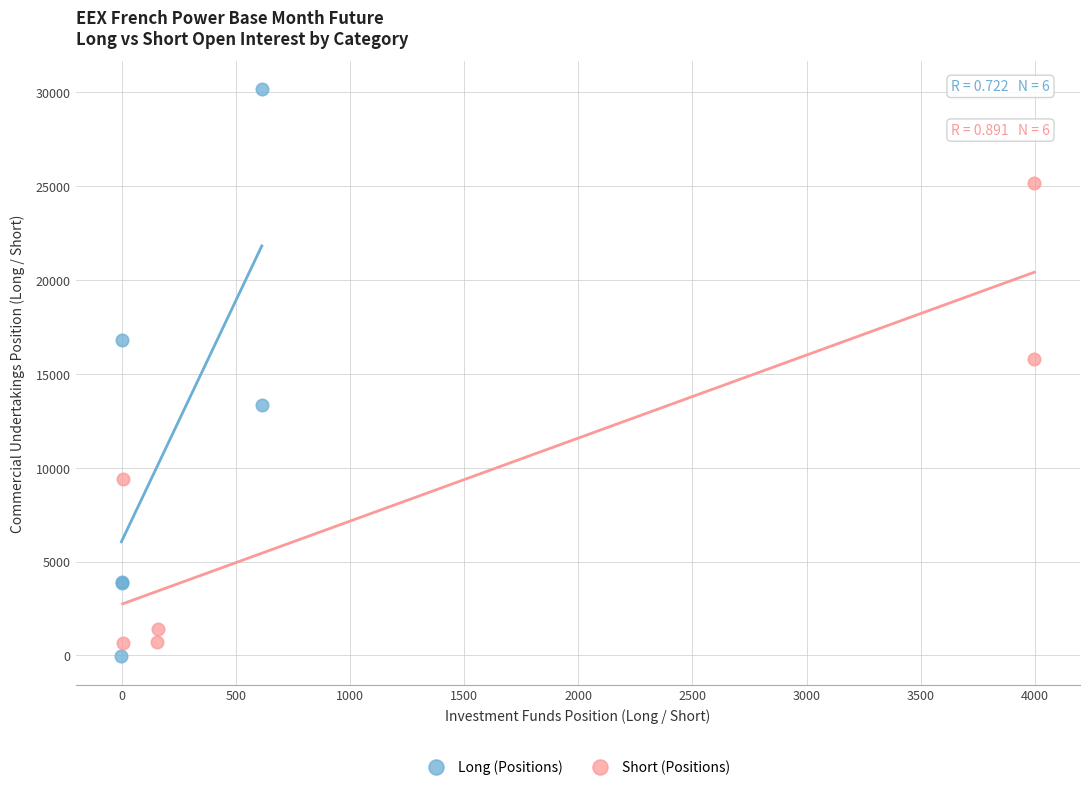

Which series reaches the minimum Y coordinate?

Long (Positions)